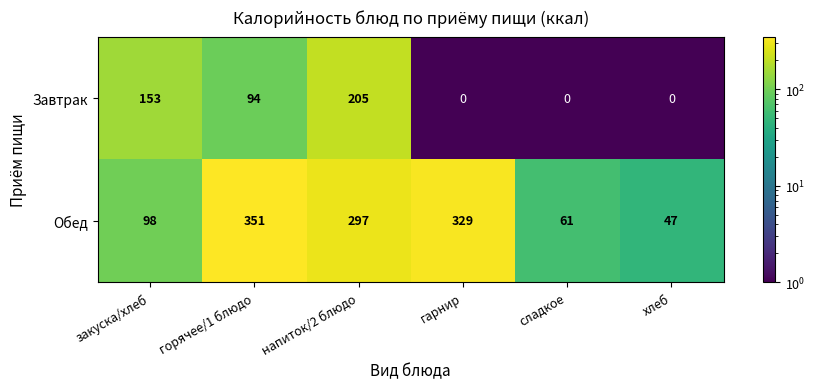

What is the spread (max minus min) of values at гарнир?

329